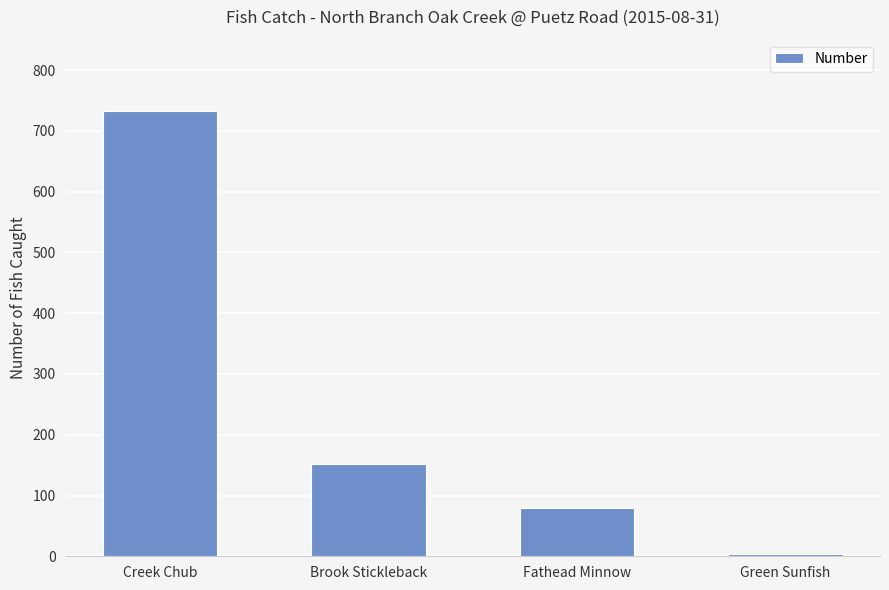

What is the label of the 4th bar from the left?

Green Sunfish